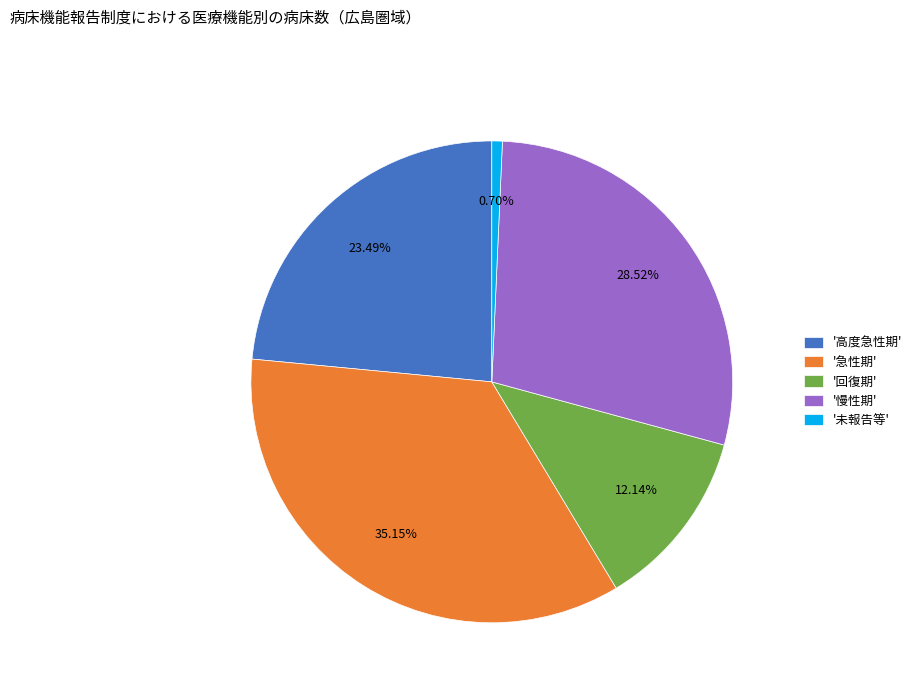

Rank the categories by value from lowest to highest.

'未報告等', '回復期', '高度急性期', '慢性期', '急性期'